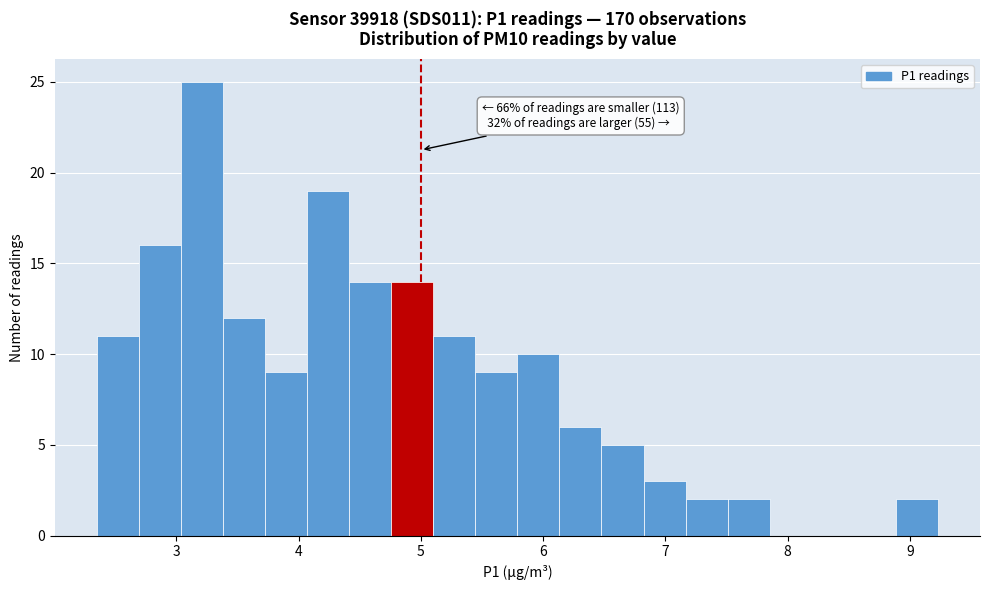

Around what value on the x-axis is the tallest bar? Give the approximate position of its centre, as read against the axis.

3.2